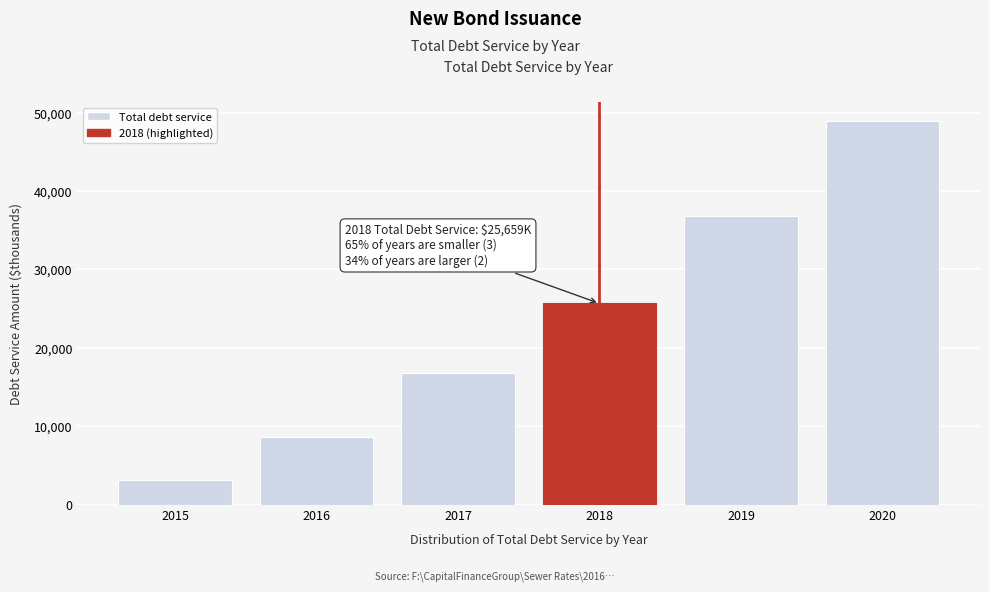

Reading left to right, transcribe all the data shown in this chart.

2015=3069.6	2016=8618.6	2017=16757.0	2018=25659.5	2019=36764.1	2020=48915.3